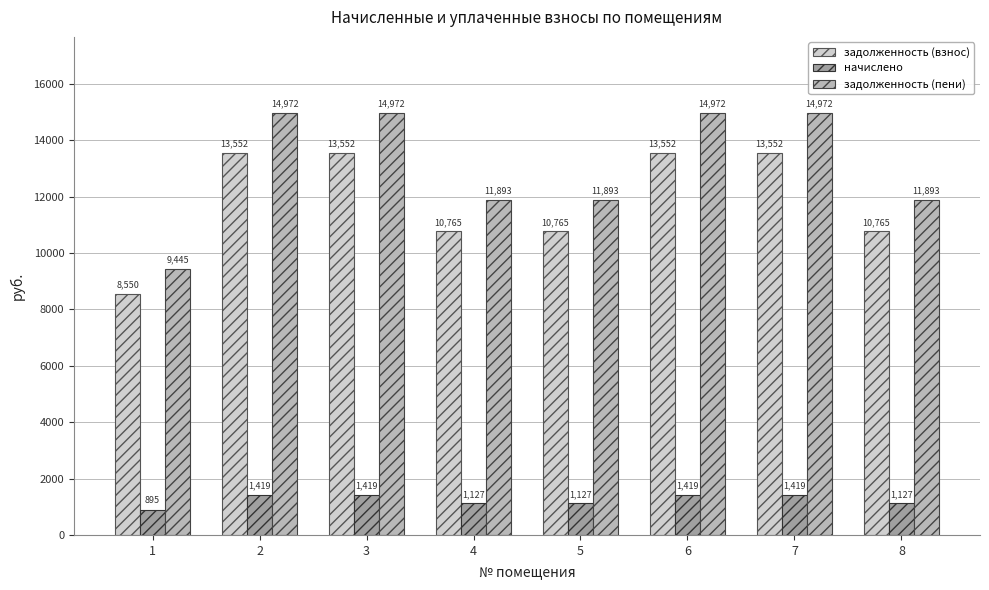

Which label corresponds to the smallest value in the chart?

1